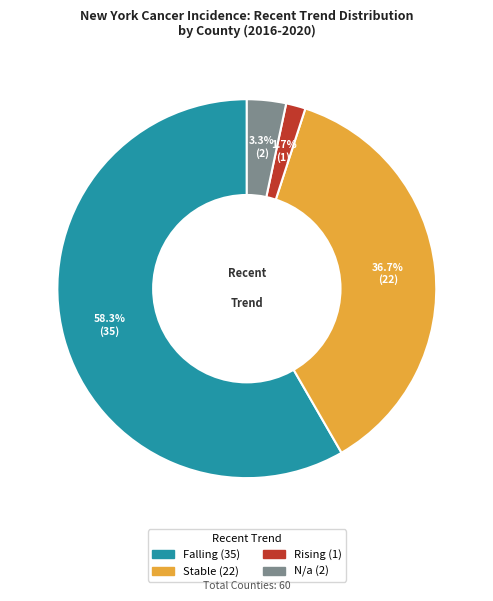

Is there a majority slice in this chart?

Yes